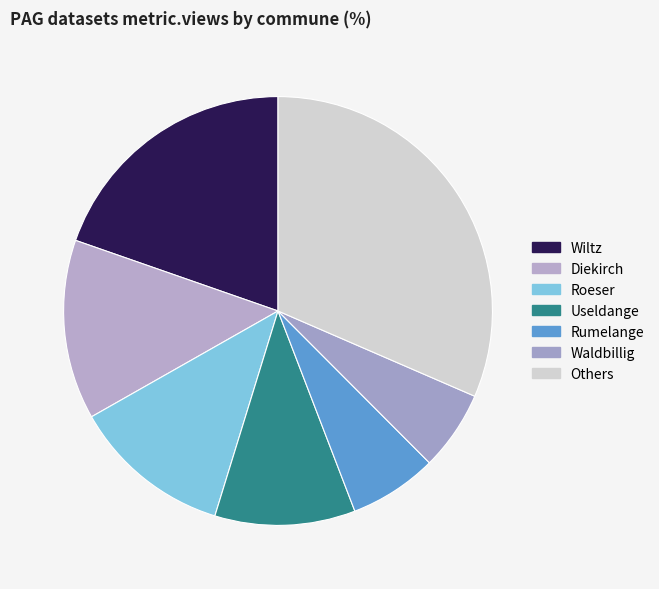

How many segments does this pie chart have?

7